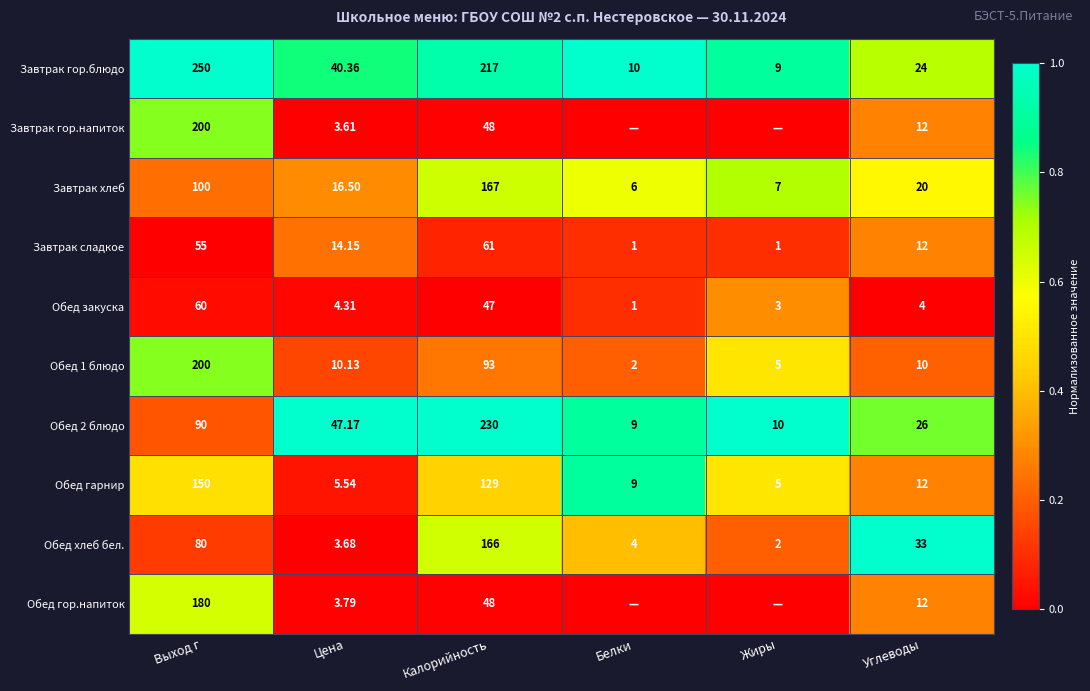

True or false: Обед закуска has a value of 0.5 at Жиры.

False